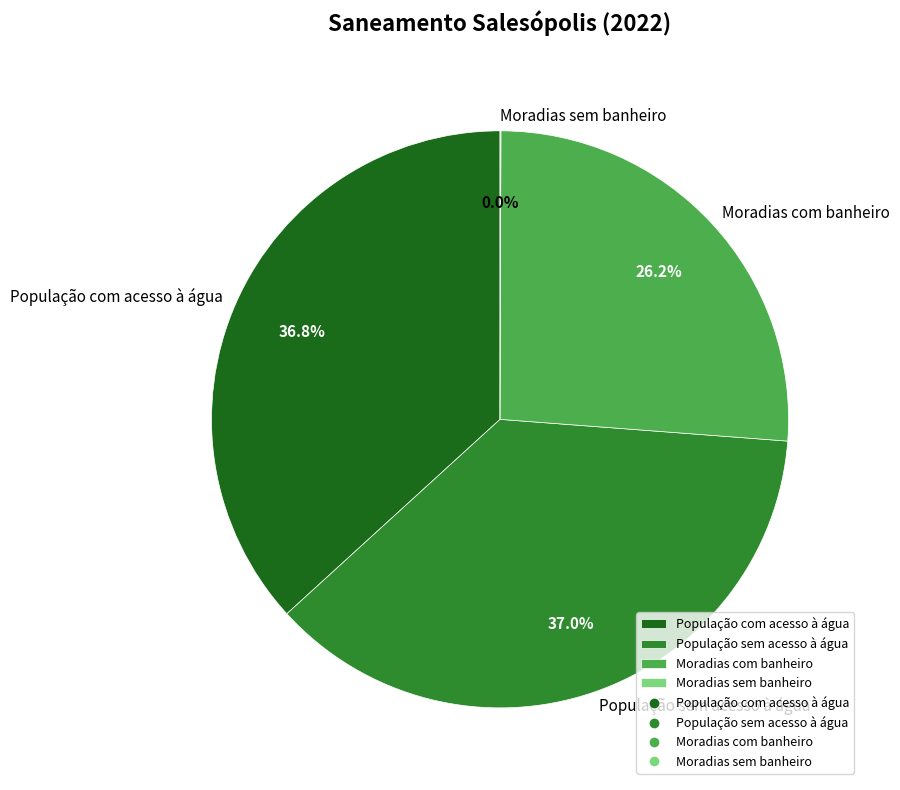

Does any single category account for the majority?

No